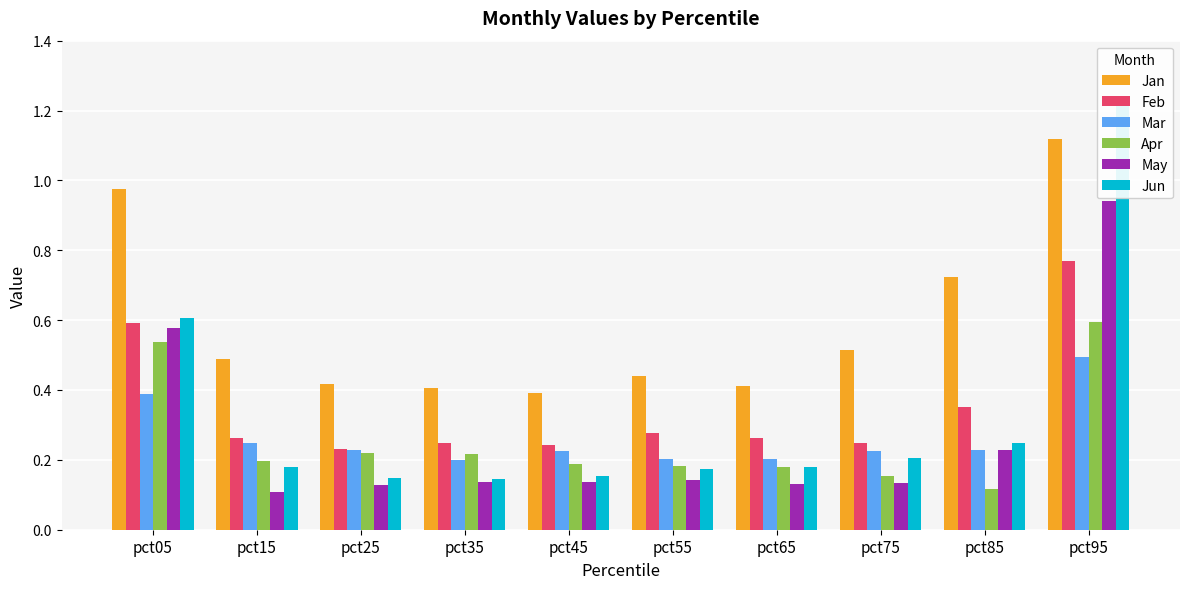

How many groups of bars are there?

10